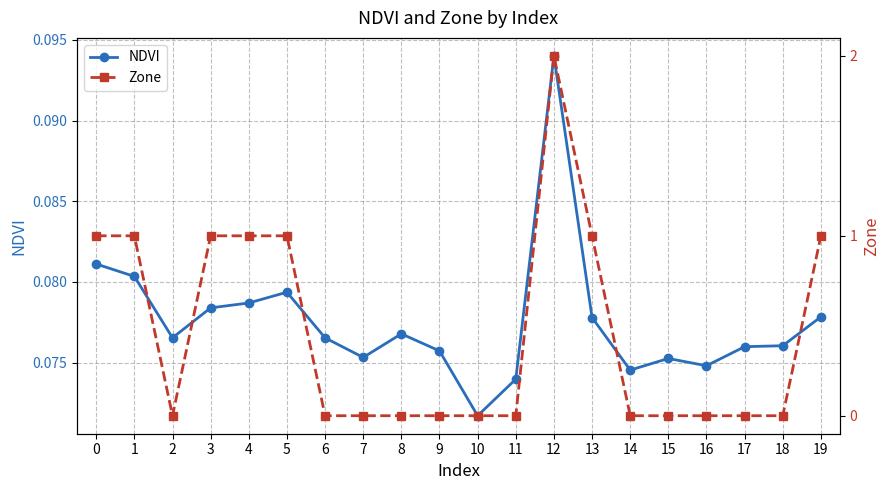

Which category has the highest value in the NDVI series?

12